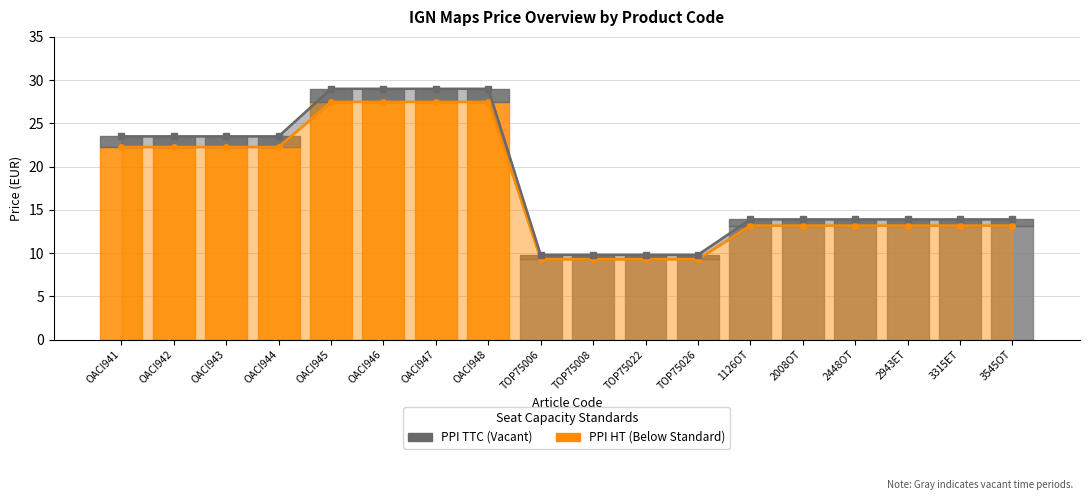

List the labels in order of PPI TTC value, largest first.

OACI945, OACI946, OACI947, OACI948, OACI941, OACI942, OACI943, OACI944, 1126OT, 2008OT, 2448OT, 2943ET, 3315ET, 3545OT, TOP75006, TOP75008, TOP75022, TOP75026